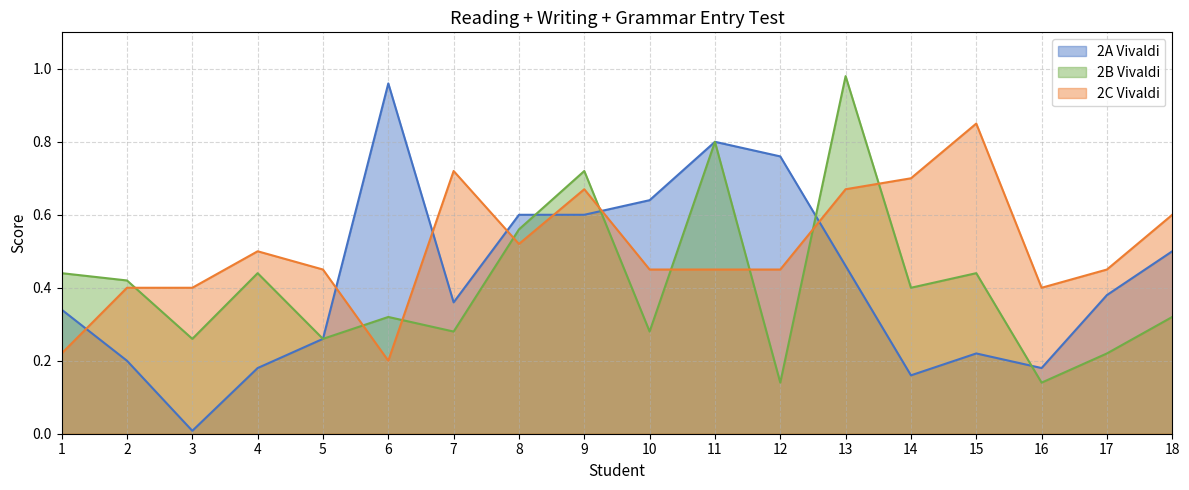

What is the value of the 2C Vivaldi point at the 8th from the left?

0.5